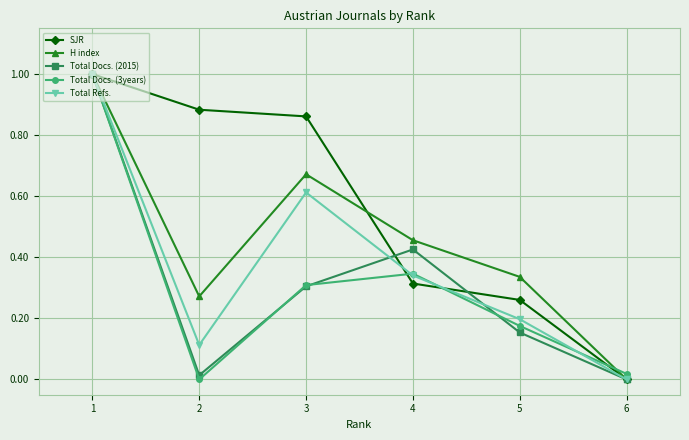

What is the total value across all series at 3?

2.8